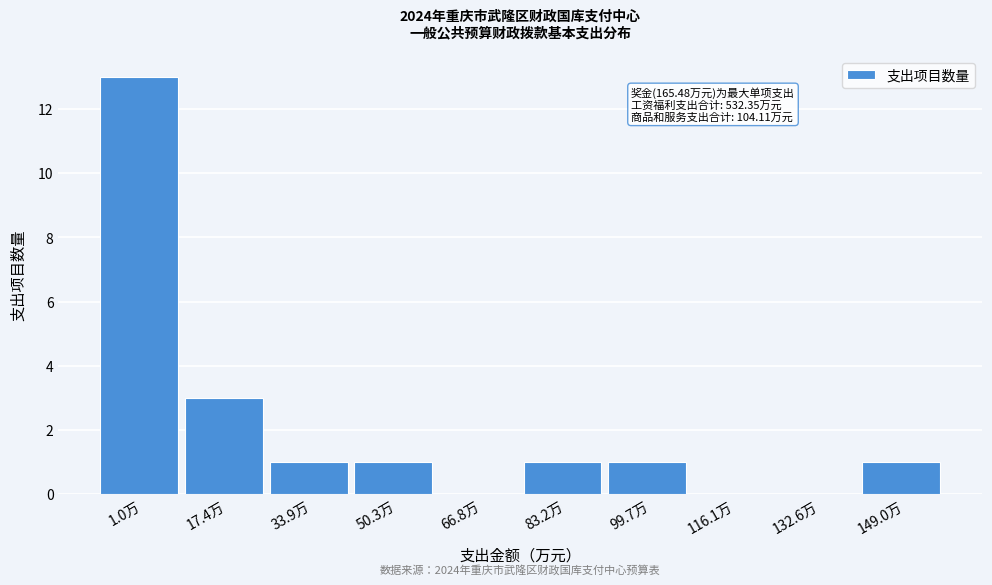

Reading left to right, list all the values displayed in this chart.

1.0万=13	17.4万=3	33.9万=1	50.3万=1	66.8万=0	83.2万=1	99.7万=1	116.1万=0	132.6万=0	149.0万=1